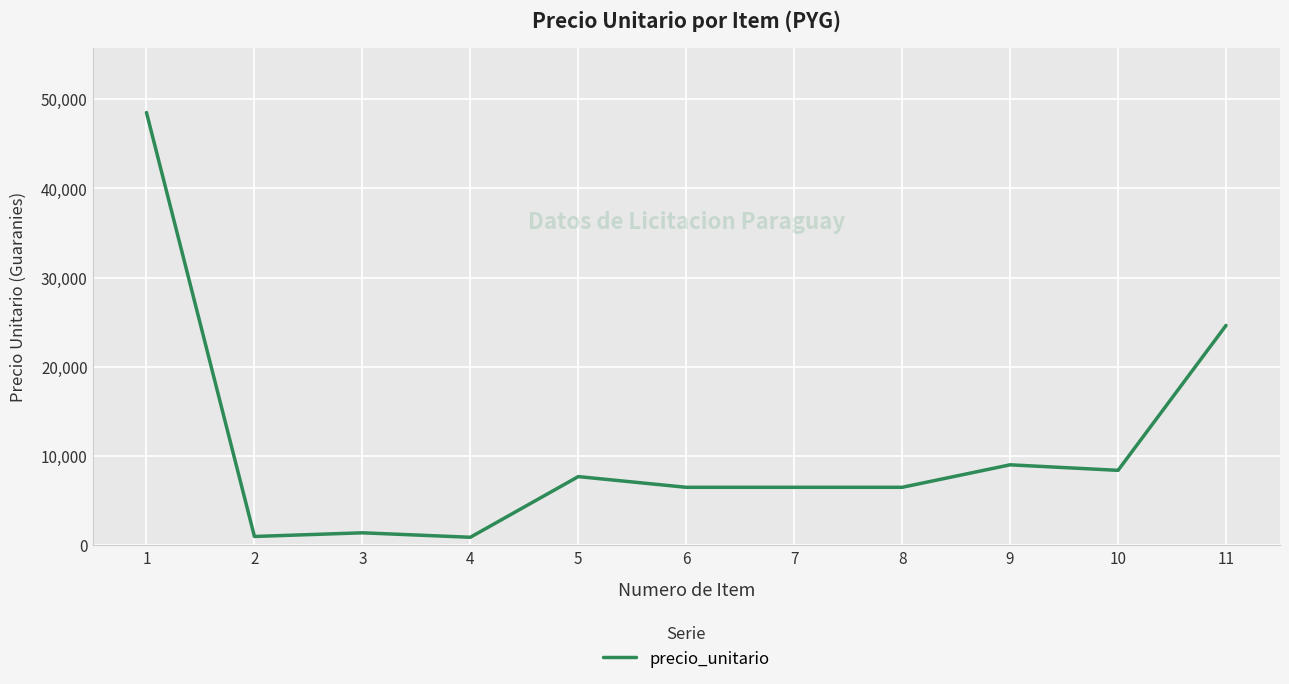

What is the maximum value shown in the chart?

48500